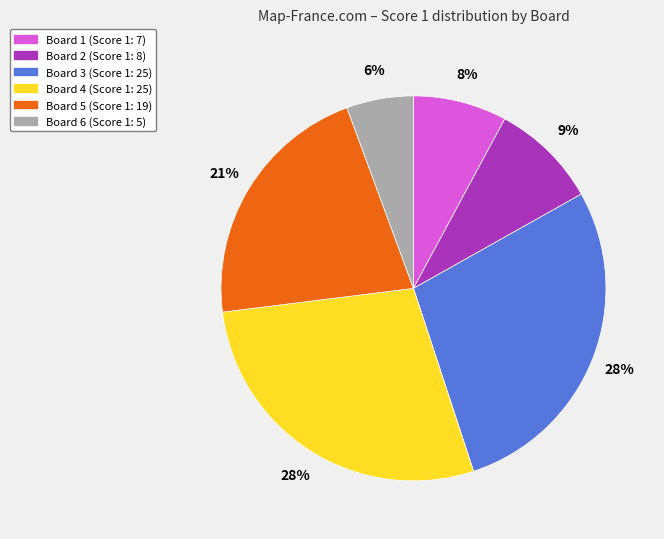

How many segments does this pie chart have?

6